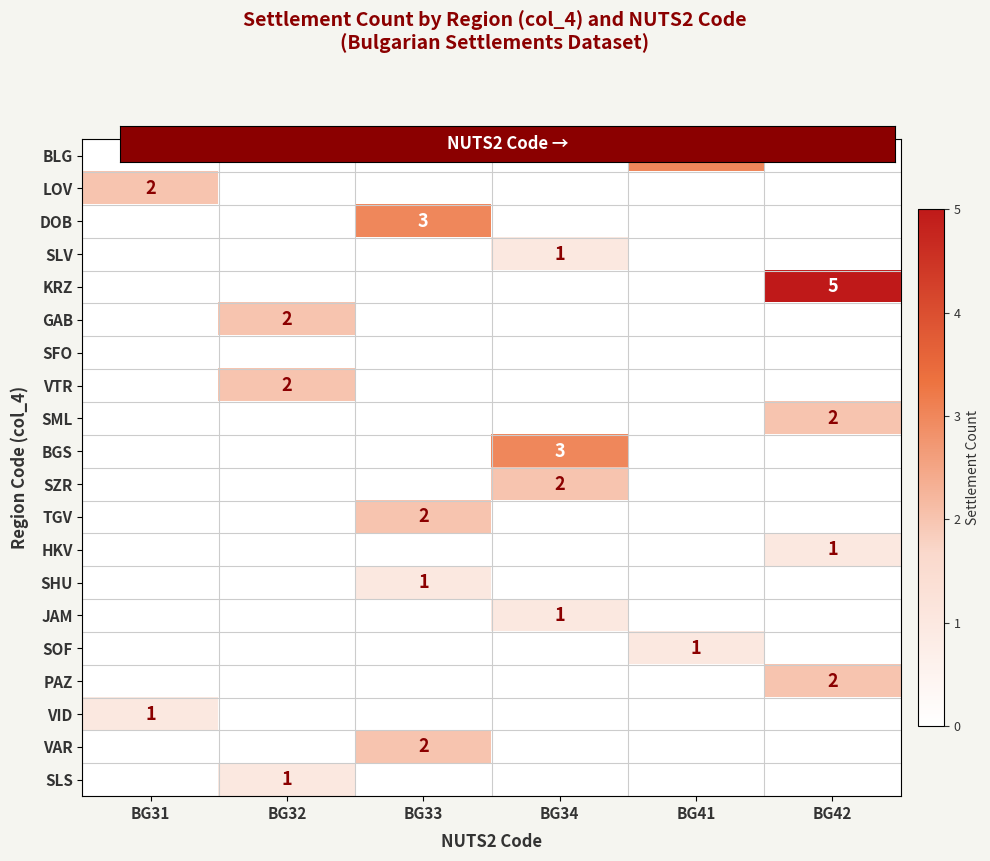

The VTR series shows -1 at BG31. True or false?

False